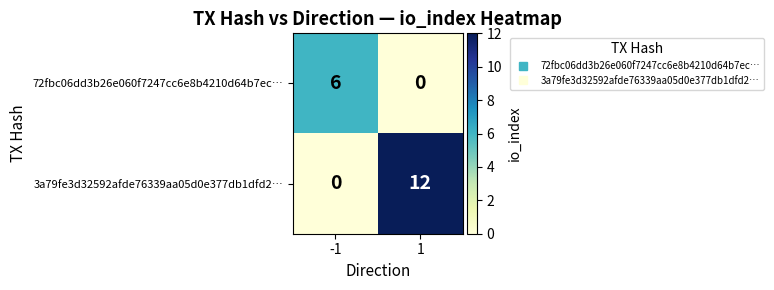

Reading left to right, what are all the values shown in this chart?

72fbc06dd3b26e060f7247cc6e8b4210d64b7ec…: -1=6	1=0
3a79fe3d32592afde76339aa05d0e377db1dfd2…: -1=0	1=12